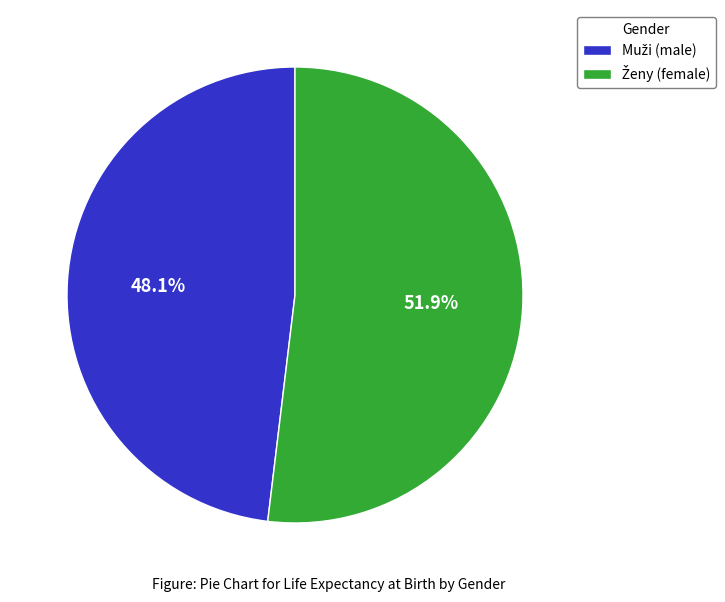

Is there a majority slice in this chart?

Yes